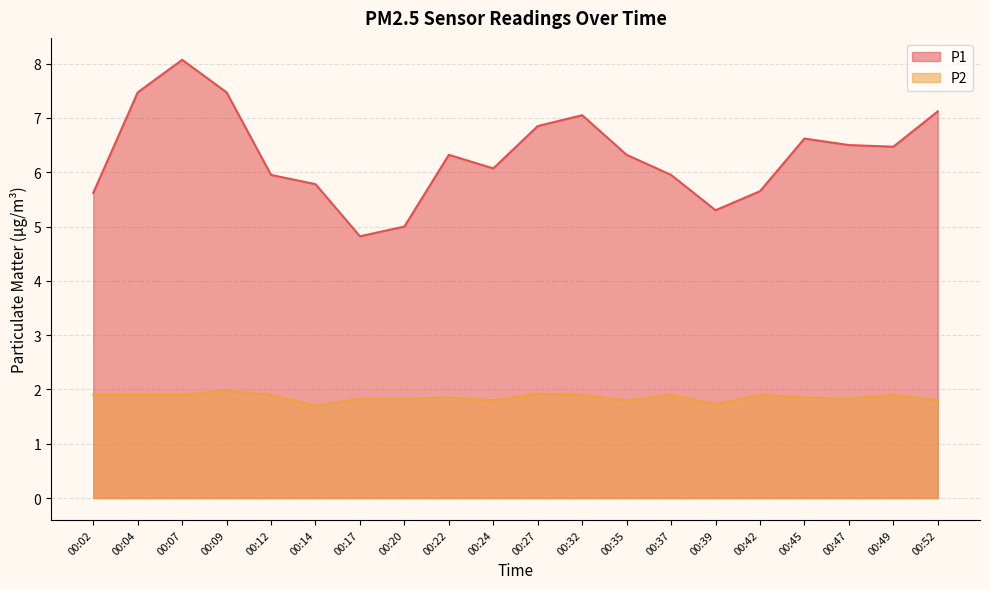

True or false: P1 has more than 1 interior local peaks.

True